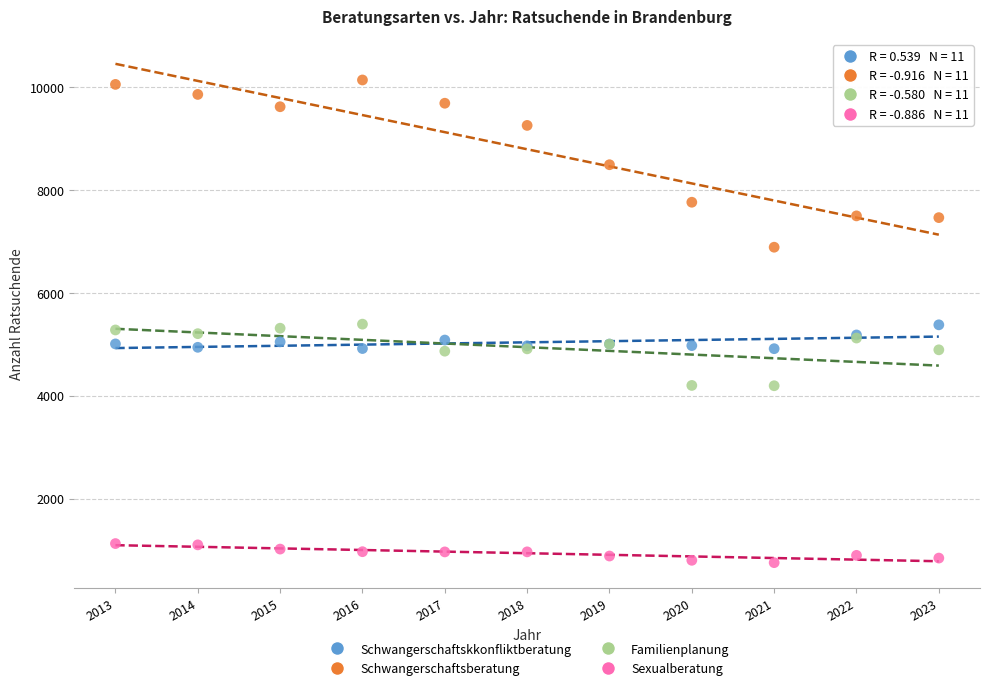

Which series reaches the maximum Y coordinate?

Schwangerschaftsberatung